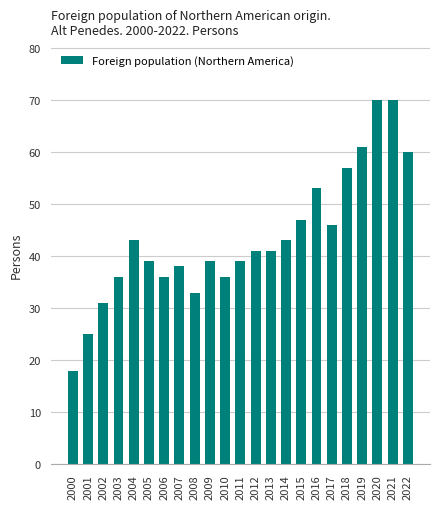

What is the smallest value displayed?

18